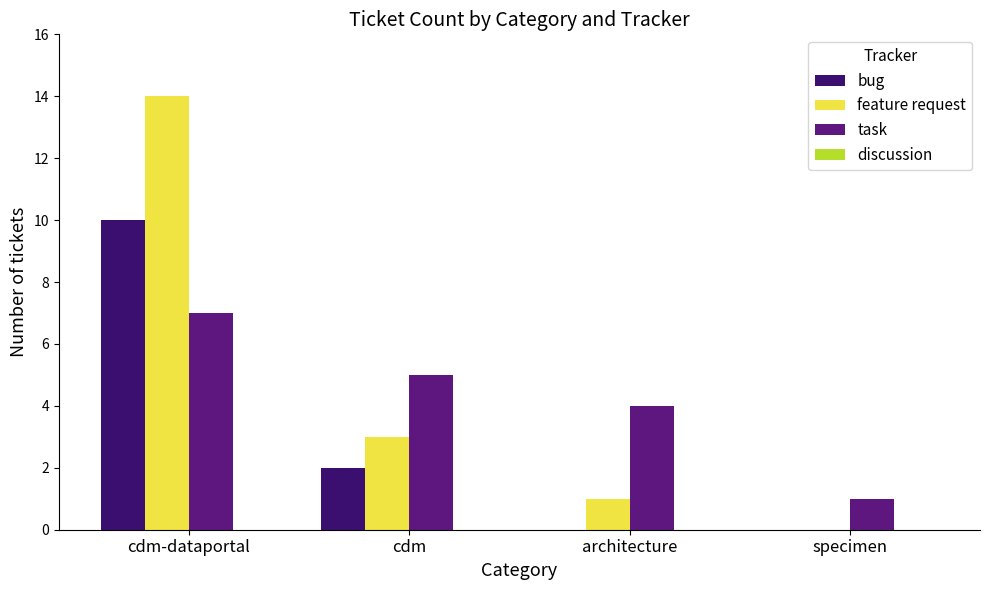

Count the number of categories in the chart.

4